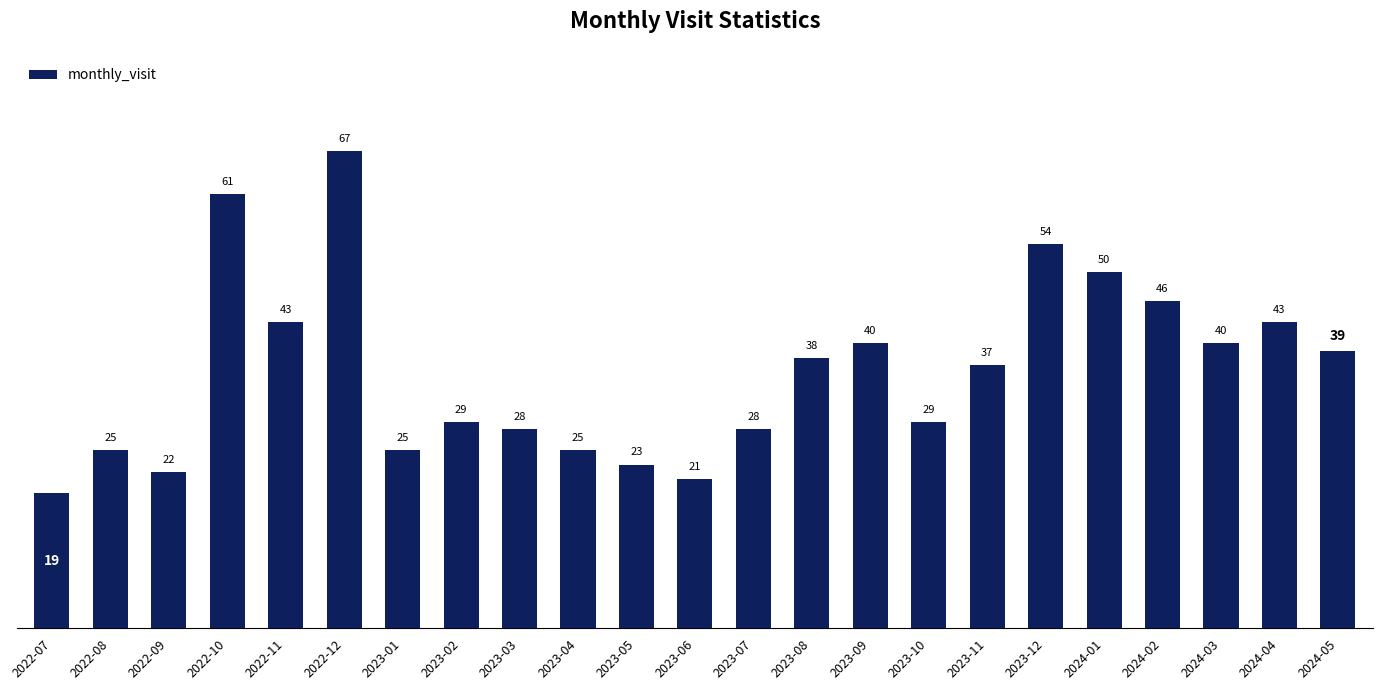

What is the approximate value at 2023-08?

38